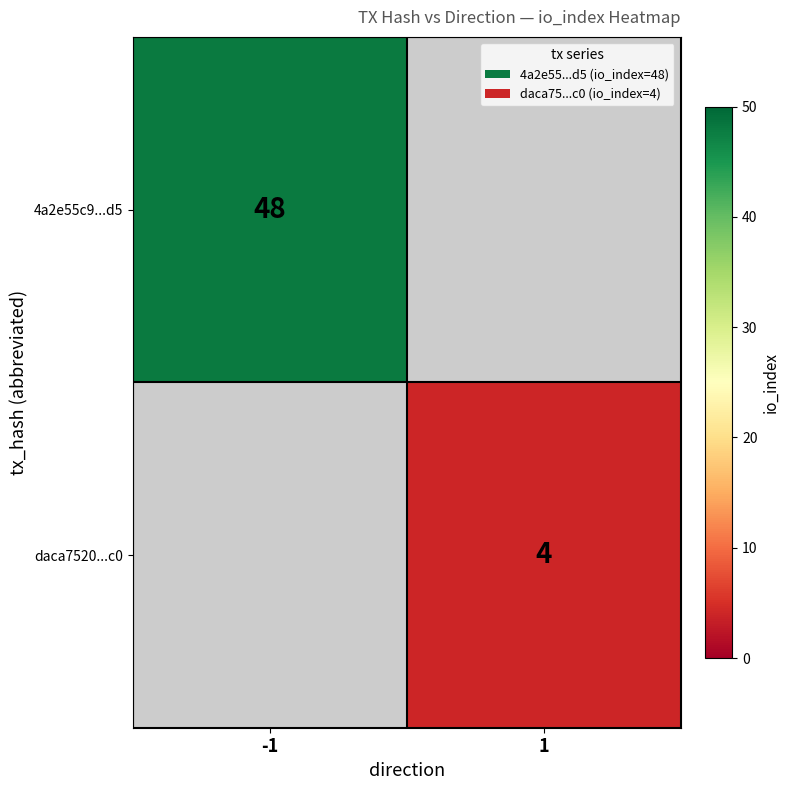

The daca7520...c0 series shows 4 at 1. True or false?

True